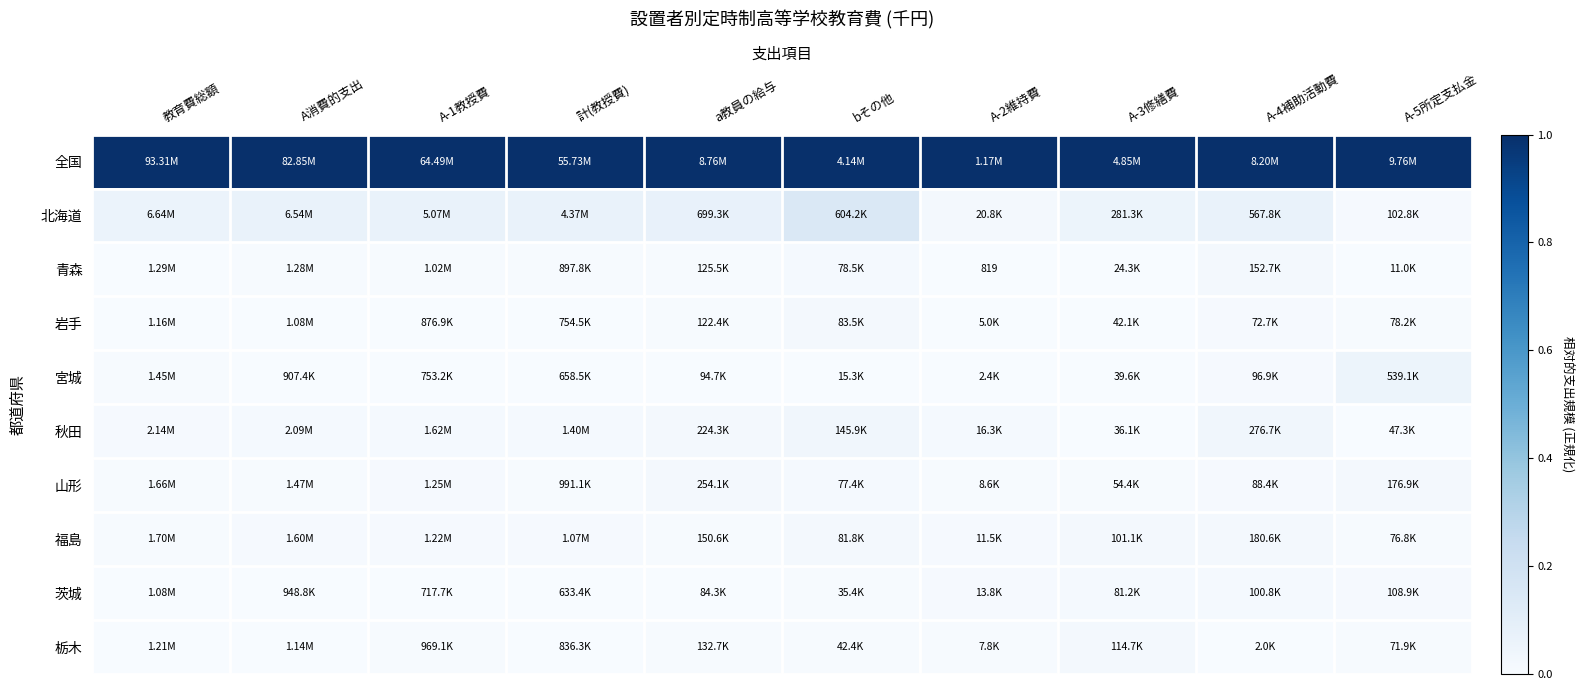

At how many categories does at least one series exceed 0?

10